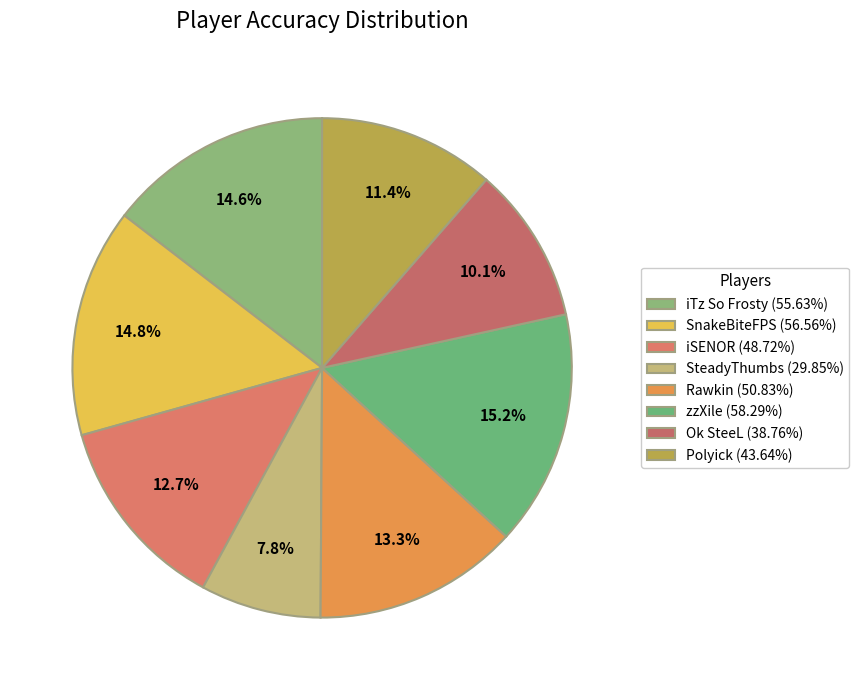

How many slices are in this pie chart?

8